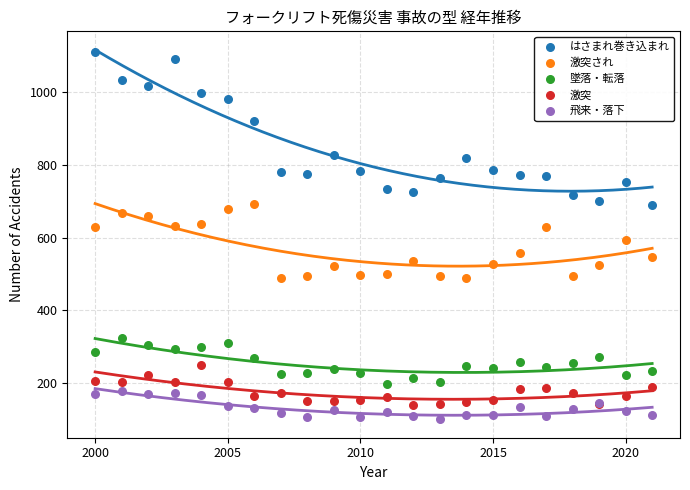

Which series has the largest Y range (max minus min)?

はさまれ巻き込まれ